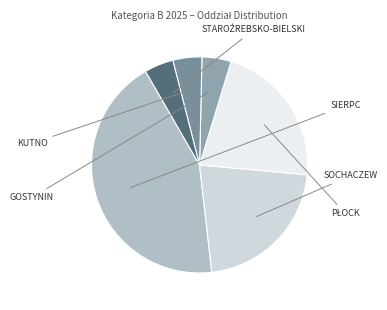

Does any single category account for the majority?

No